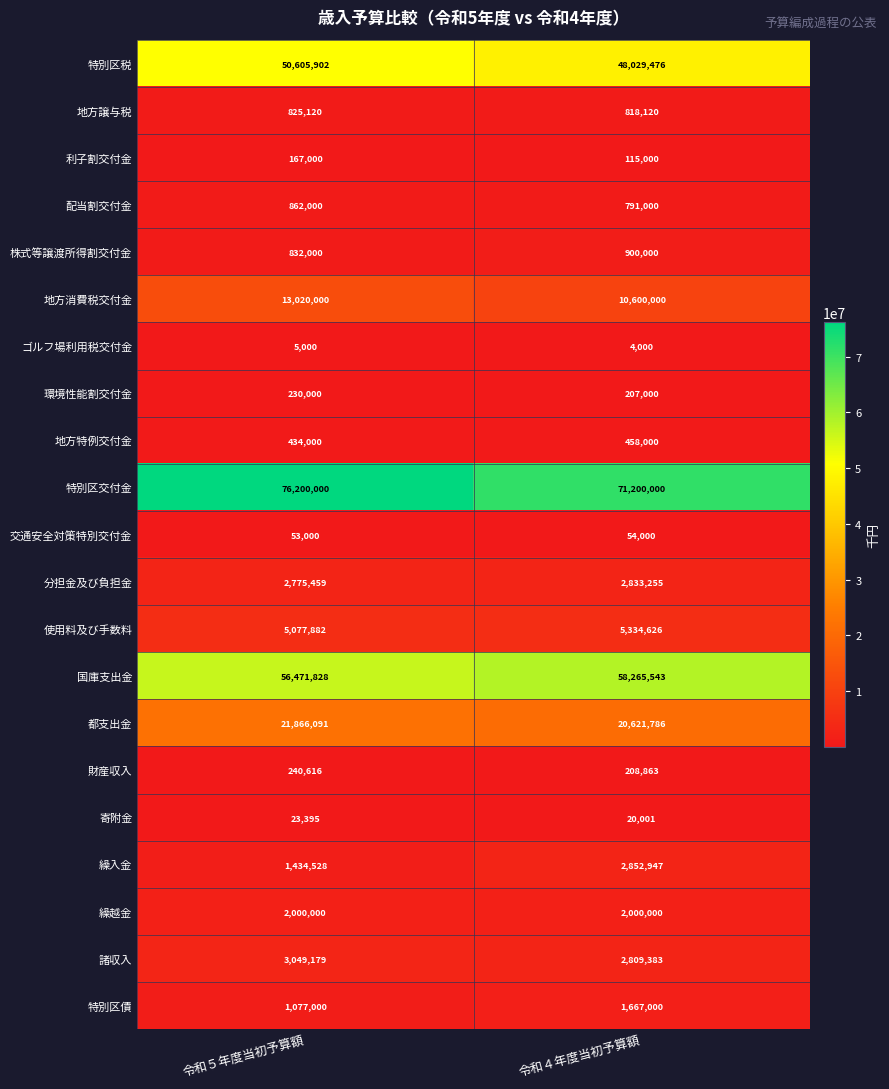

What is the greatest value displayed?

76200000